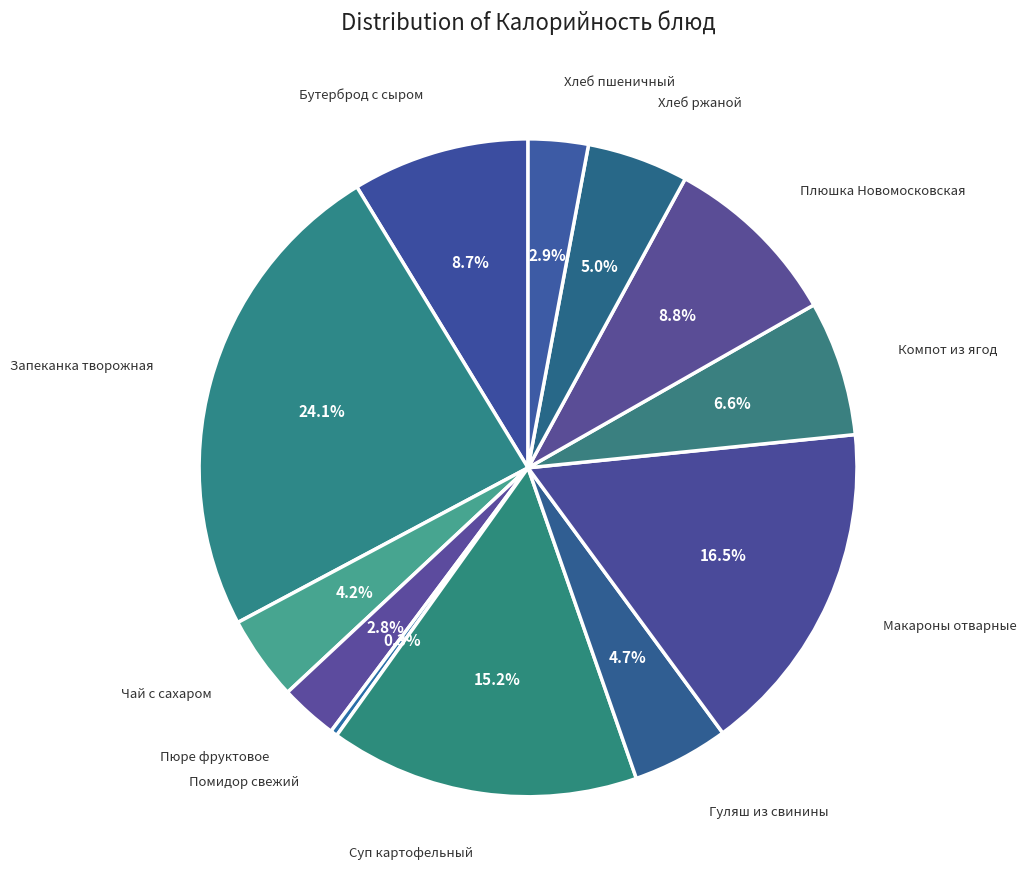

Which slice is the largest?

Запеканка творожная